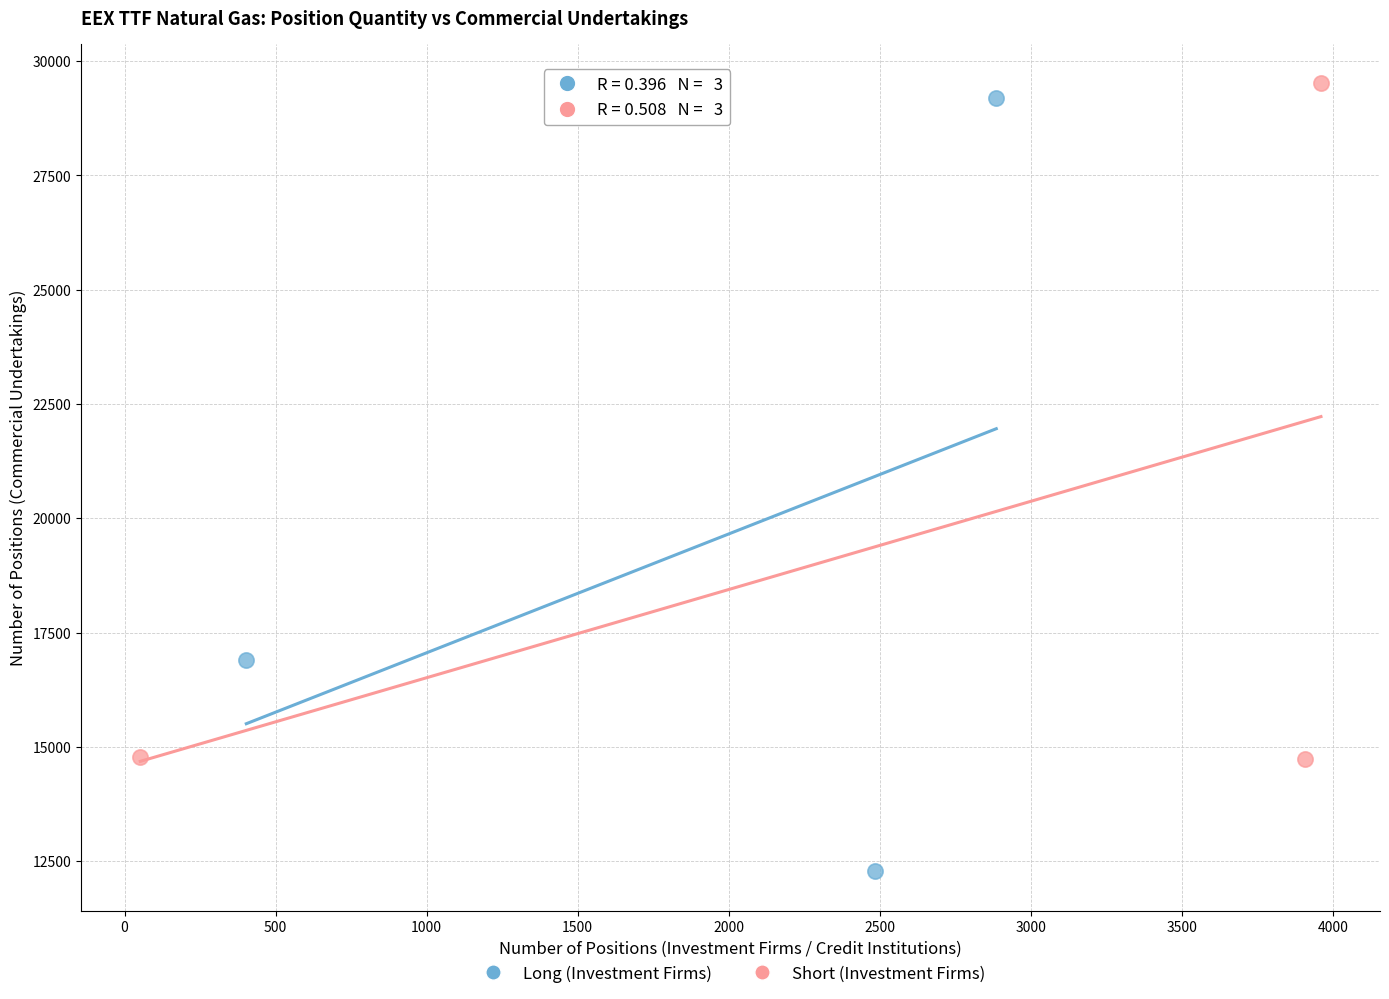

Which series has the largest Y range (max minus min)?

Long (Investment Firms)